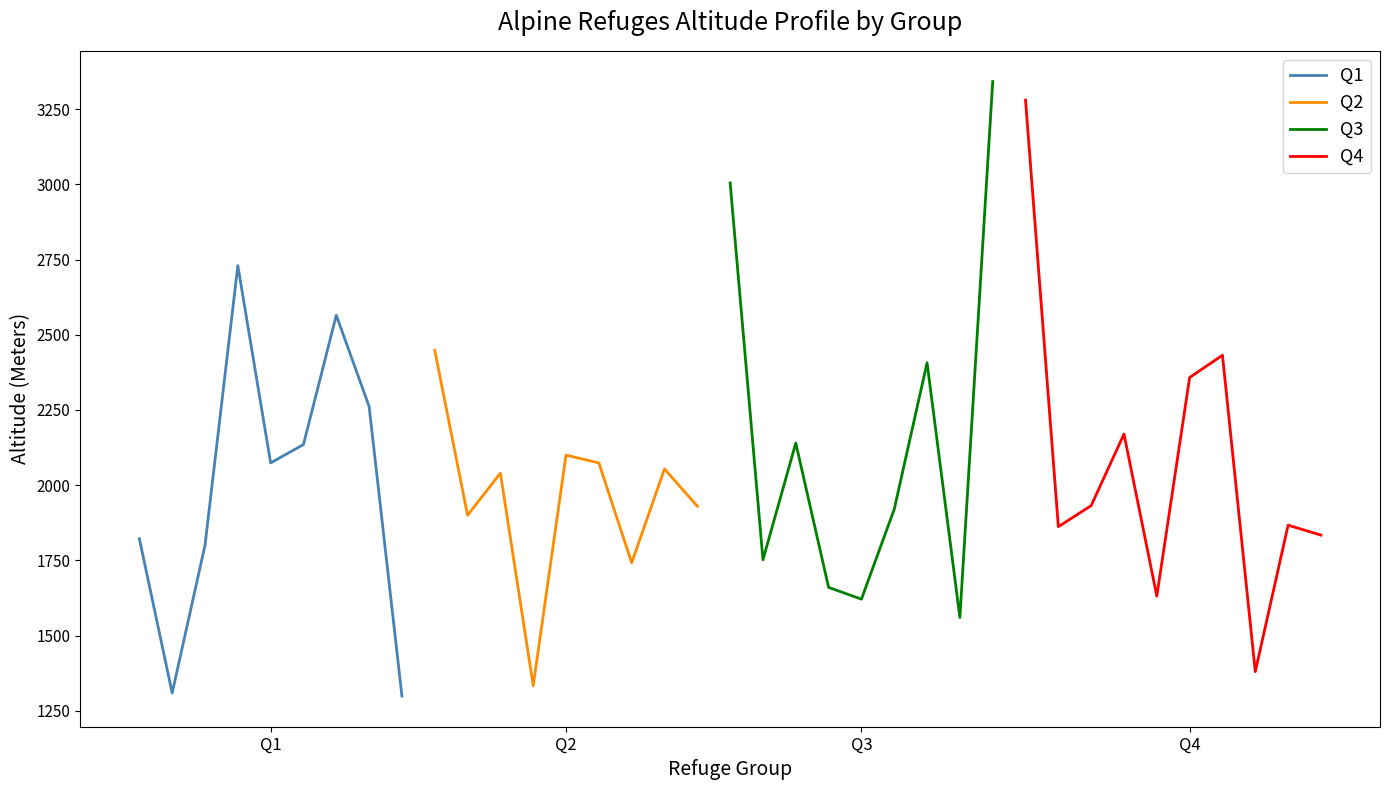

The value at Cima Comelle is 1333. True or false?

True